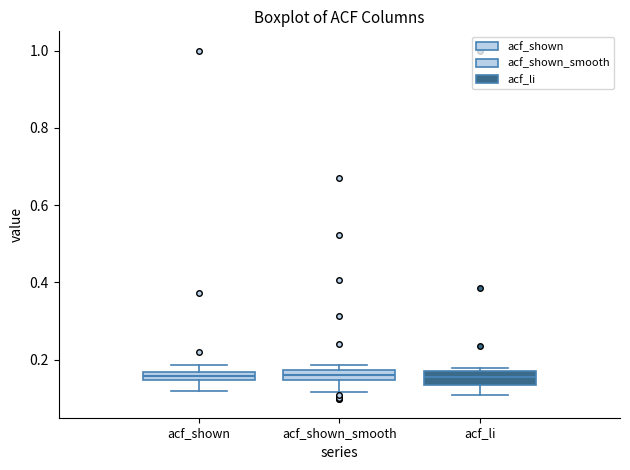

Where is the upper edge of the box for acf_li on the y-axis? The values are not printed on the chart, so give them approximately, as read against the axis.

0.18